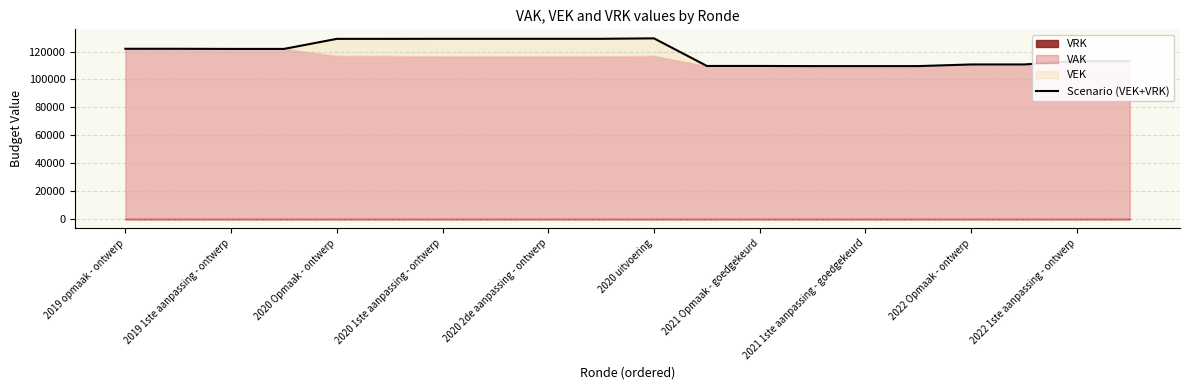

At which label does the data first exceed 121893?

2019 opmaak - ontwerp